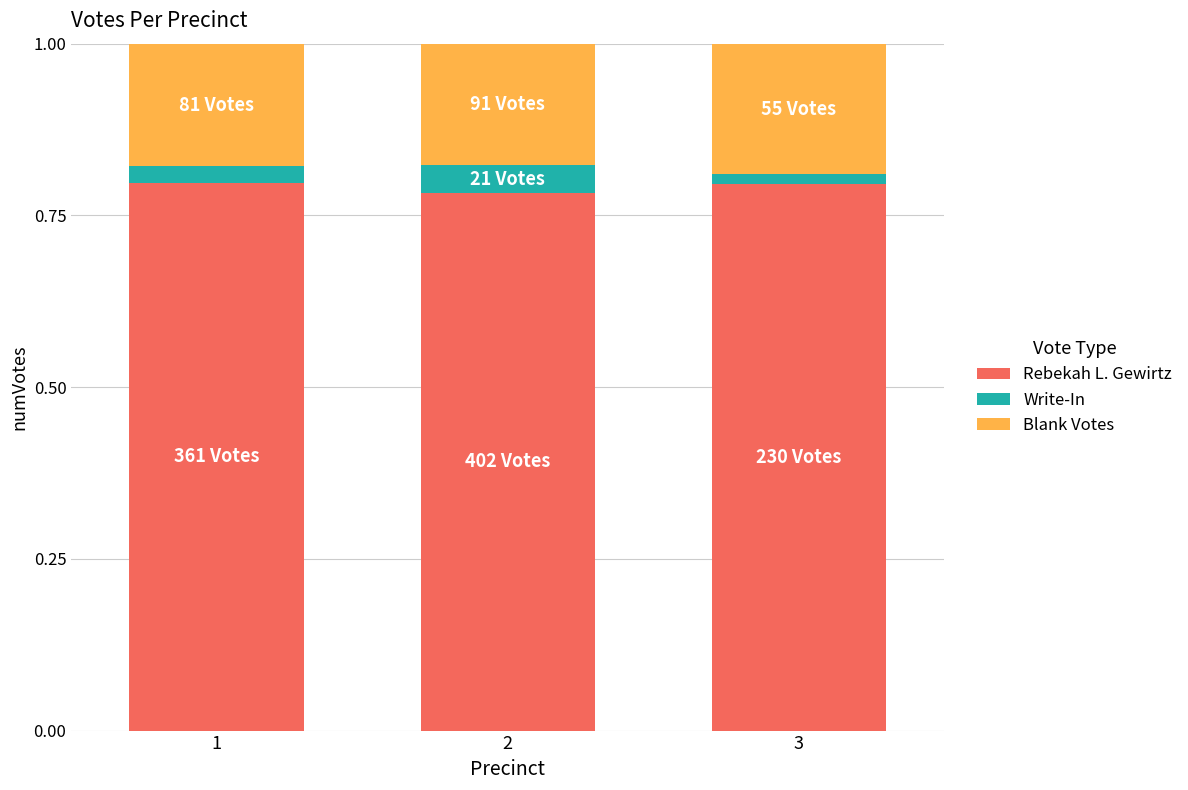

What are all the series names shown in the legend?

Rebekah L. Gewirtz, Write-In, Blank Votes